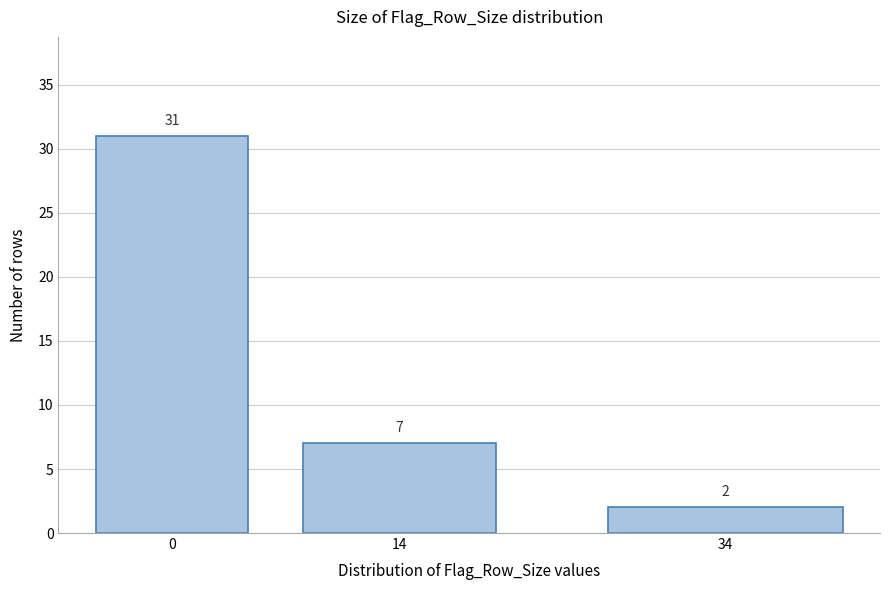

Reading left to right, what are all the values shown in this chart?

31	7	2